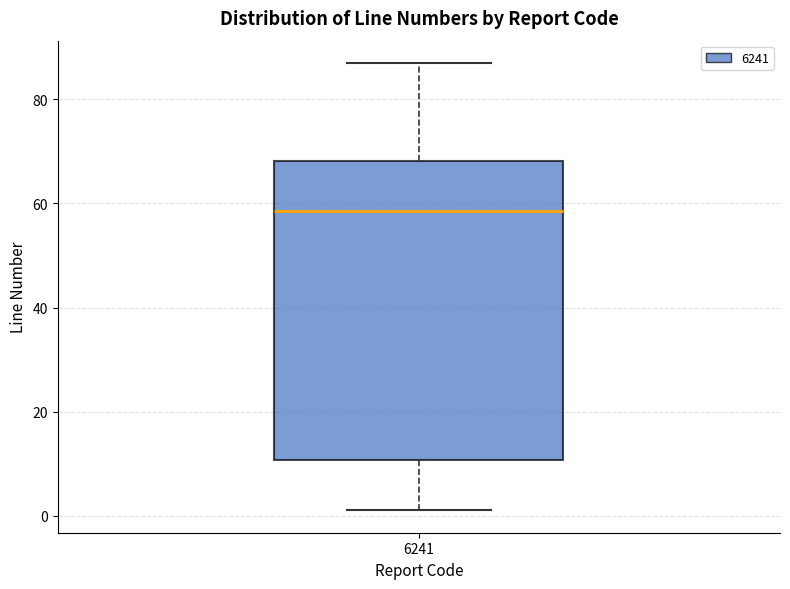

Transcribe this box plot: give where the median line is, the range the box spans, and where the two whiskers end, as read against the y-axis. The values are not printed on the chart, so give them approximately, as read against the axis.

median 58, box 10 to 68, whiskers 2 to 88